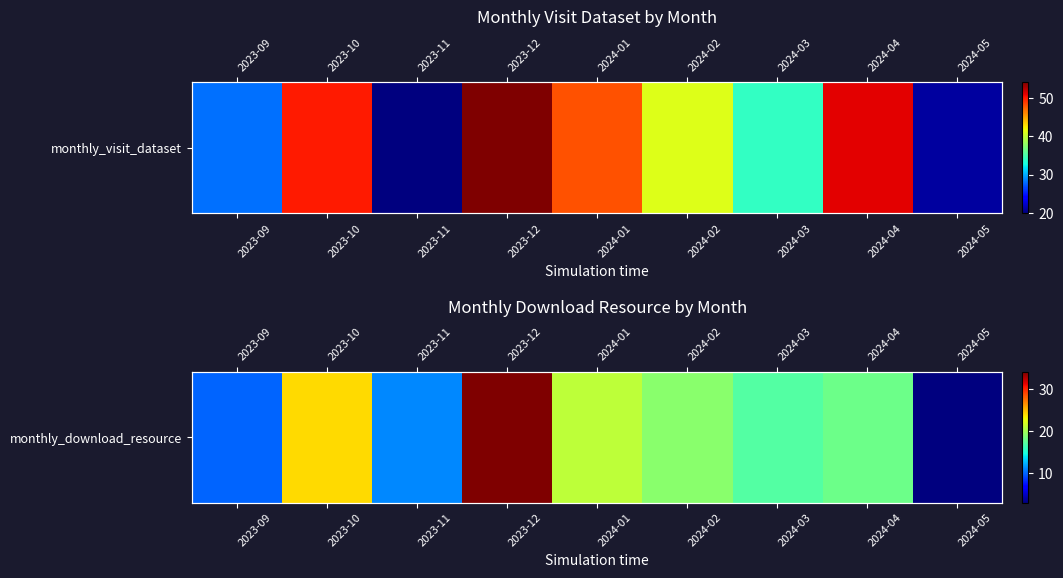

The value at 2024-01 is 21. True or false?

True